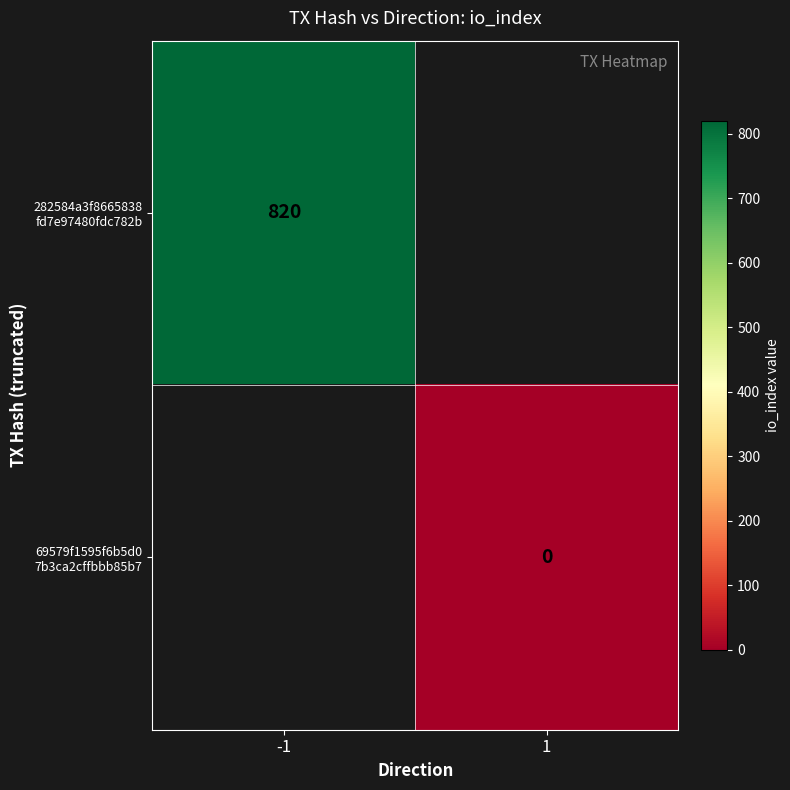

At -1, list the series in order from largest to smallest.

282584a3f8665838 fd7e97480fdc782b, 69579f1595f6b5d0 7b3ca2cffbbb85b7